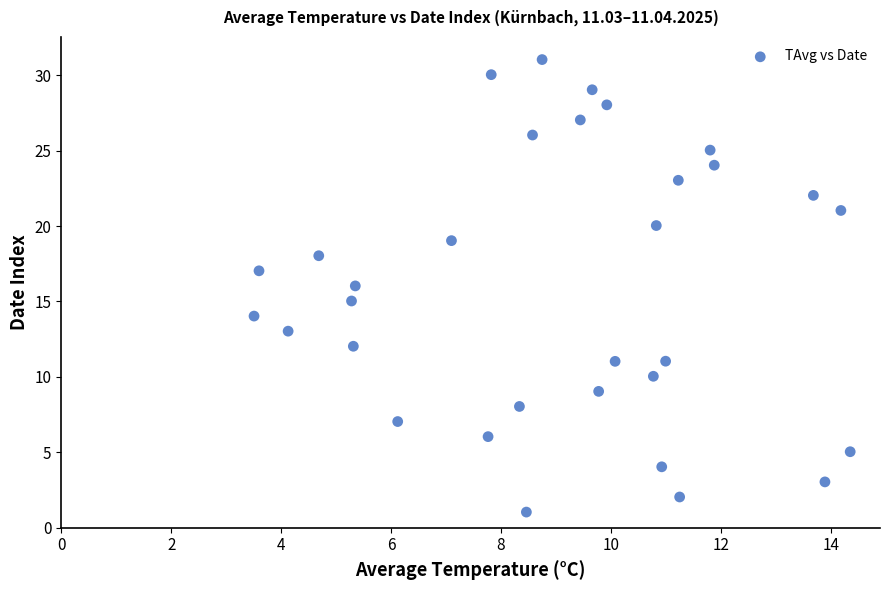

What is the range of X values (max minus min)?

10.8